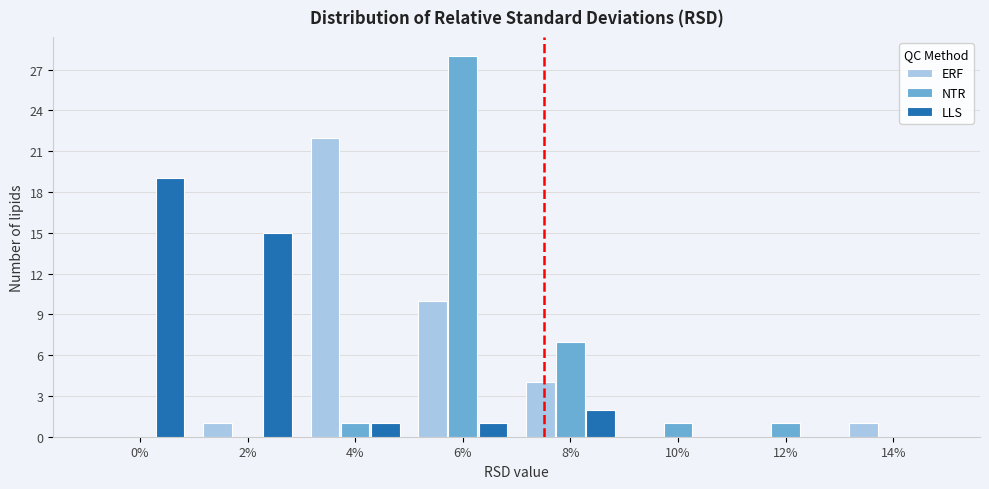

Reading left to right, transcribe all the data shown in this chart.

ERF: 0%=0	2%=1	4%=22	6%=10	8%=4	10%=0	12%=0	14%=1
NTR: 0%=0	2%=0	4%=1	6%=28	8%=7	10%=1	12%=1	14%=0
LLS: 0%=19	2%=15	4%=1	6%=1	8%=2	10%=0	12%=0	14%=0